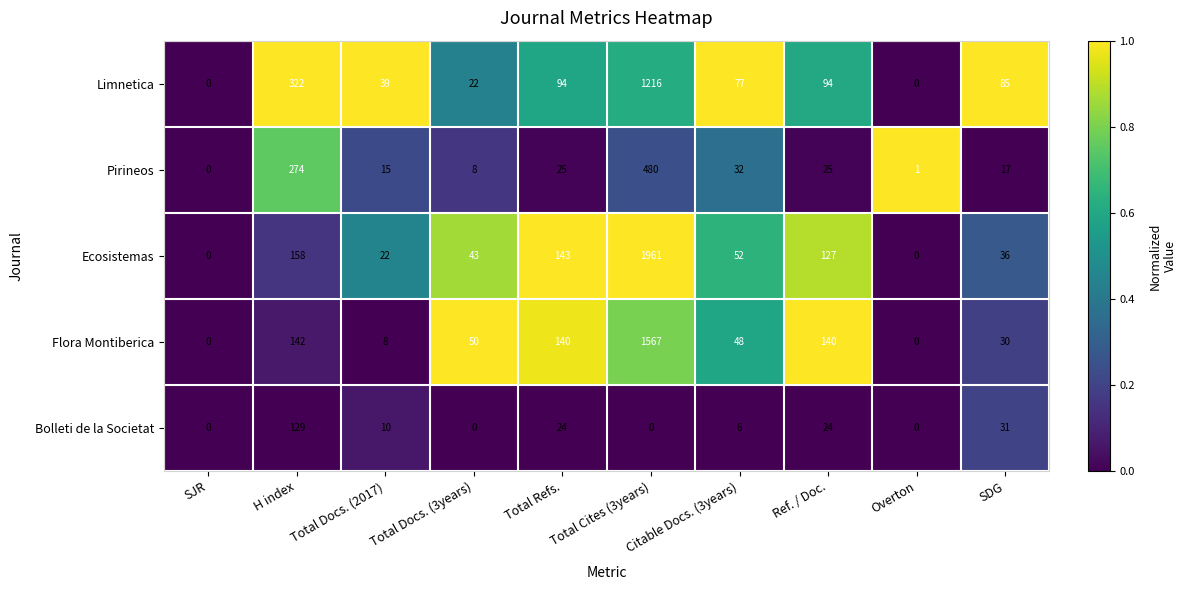

Read the Limnetica value at Total Docs. (2017).

39